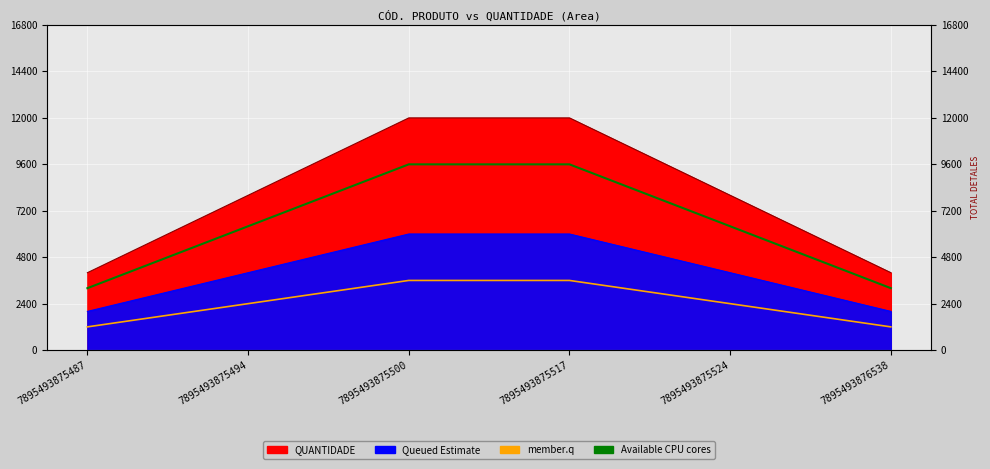

At which label does member.q first exceed 2400?

7895493875500